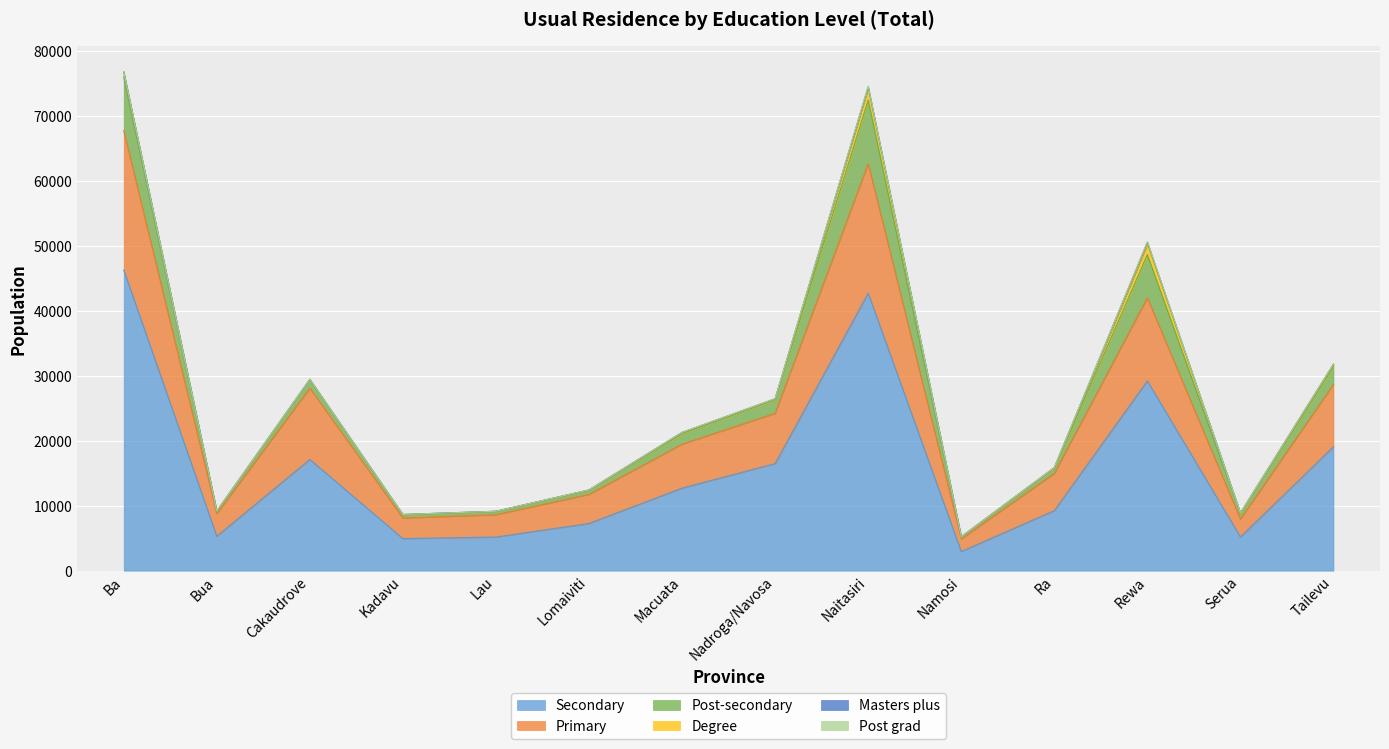

What is the difference between the Post grad values at Lomaiviti and Macuata?

8